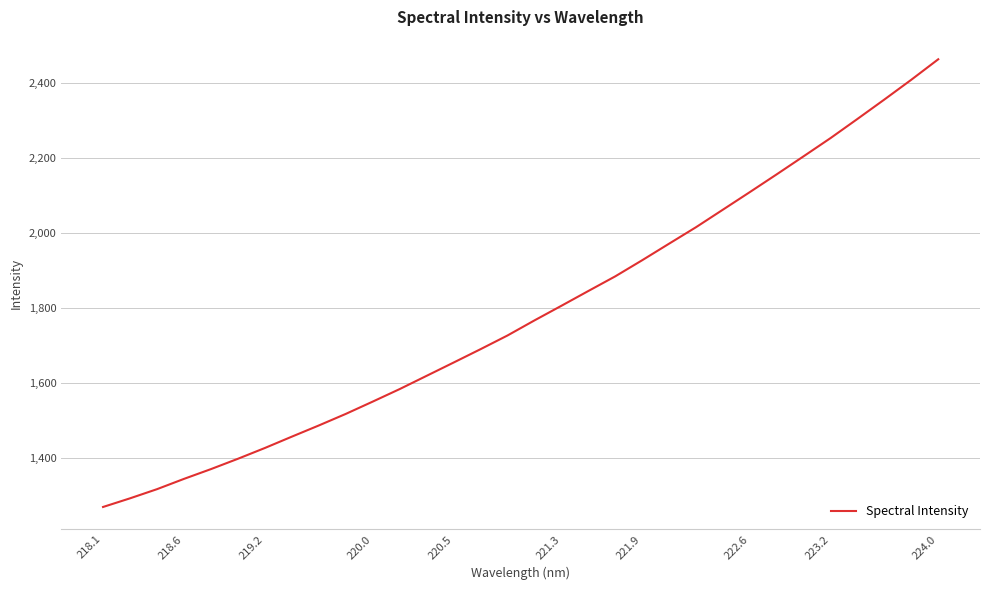

What is the minimum value shown in the chart?

1268.9